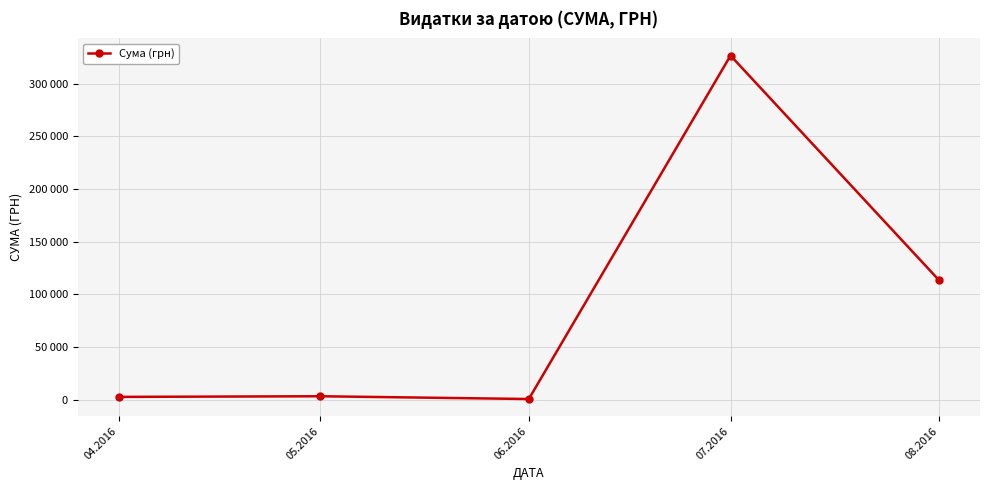

The chart shows a value of 3653.0 at 04.2016. True or false?

False